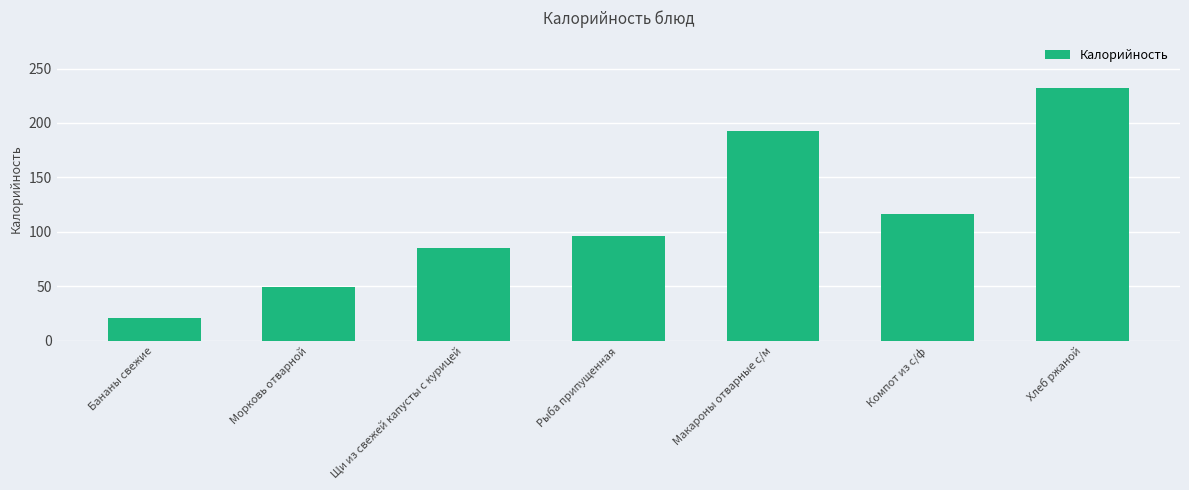

Does the chart contain stacked bars?

No